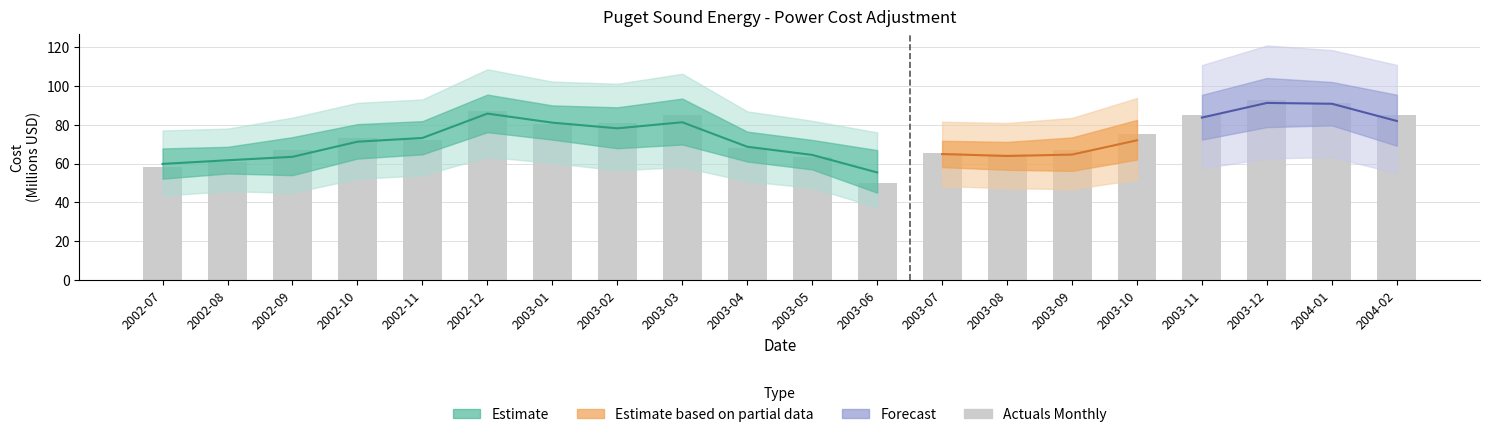

At which label does the data first exceed 72?

2002-10